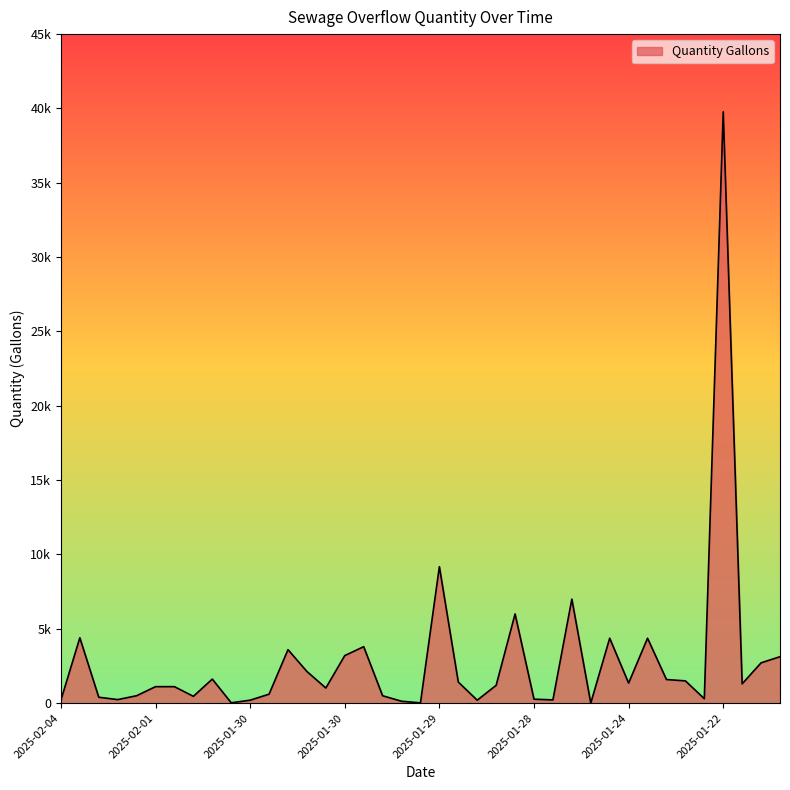

Rank the categories by value from highest to lowest.

2025-01-22, 2025-01-29, 2025-01-28, 2025-01-28, 2025-02-04, 2025-01-24, 2025-01-24, 2025-01-29, 2025-01-30, 2025-01-30, 2025-01-22, 2025-01-22, 2025-01-30, 2025-01-30, 2025-01-24, 2025-01-23, 2025-01-29, 2025-01-24, 2025-01-22, 2025-01-28, 2025-02-01, 2025-02-01, 2025-01-30, 2025-01-30, 2025-02-01, 2025-01-29, 2025-01-31, 2025-02-03, 2025-01-23, 2025-01-28, 2025-02-02, 2025-01-28, 2025-02-04, 2025-01-30, 2025-01-29, 2025-01-29, 2025-01-30, 2025-01-29, 2025-01-26